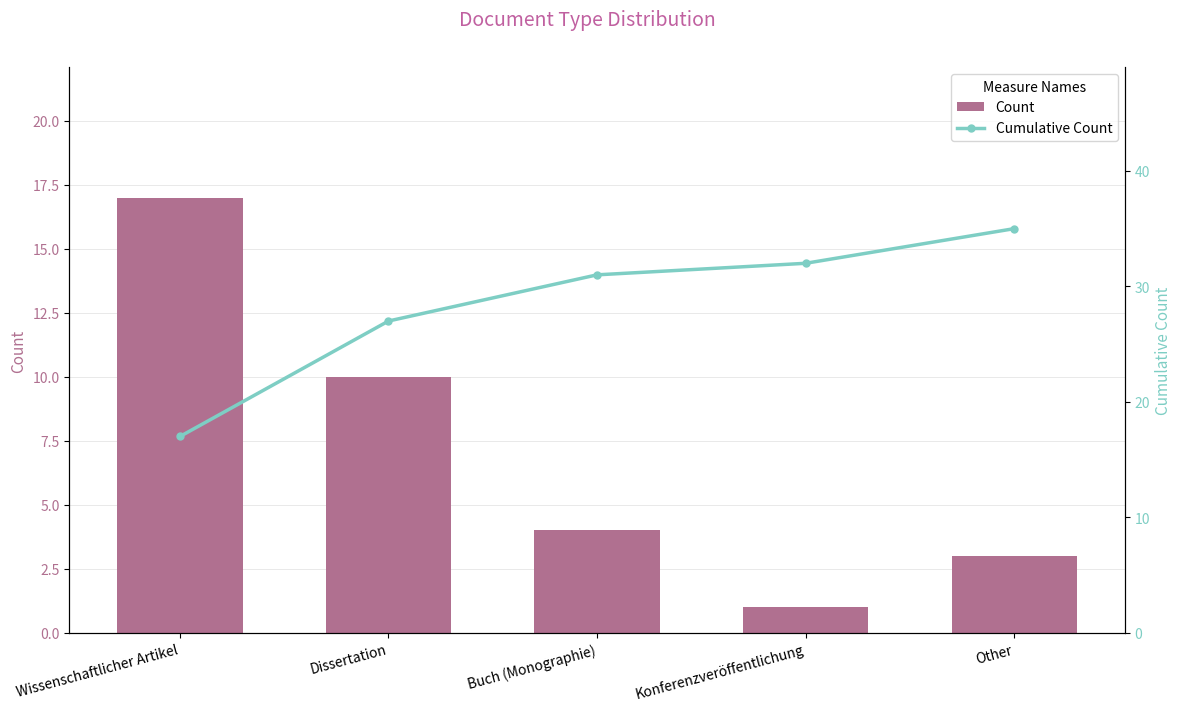

At which label does Cumulative Count first exceed 31?

Konferenzveröffentlichung